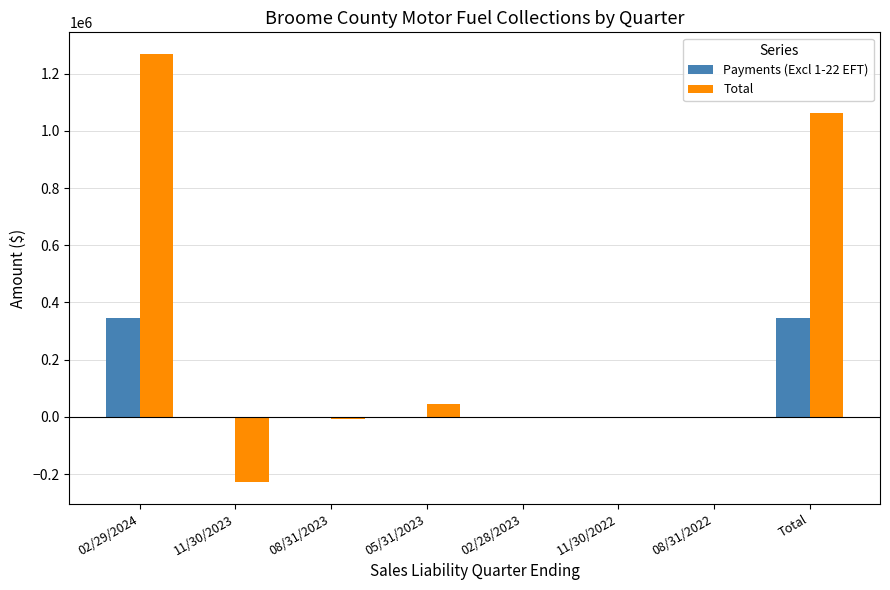

Which series changed the most between 11/30/2022 and Total?

Total